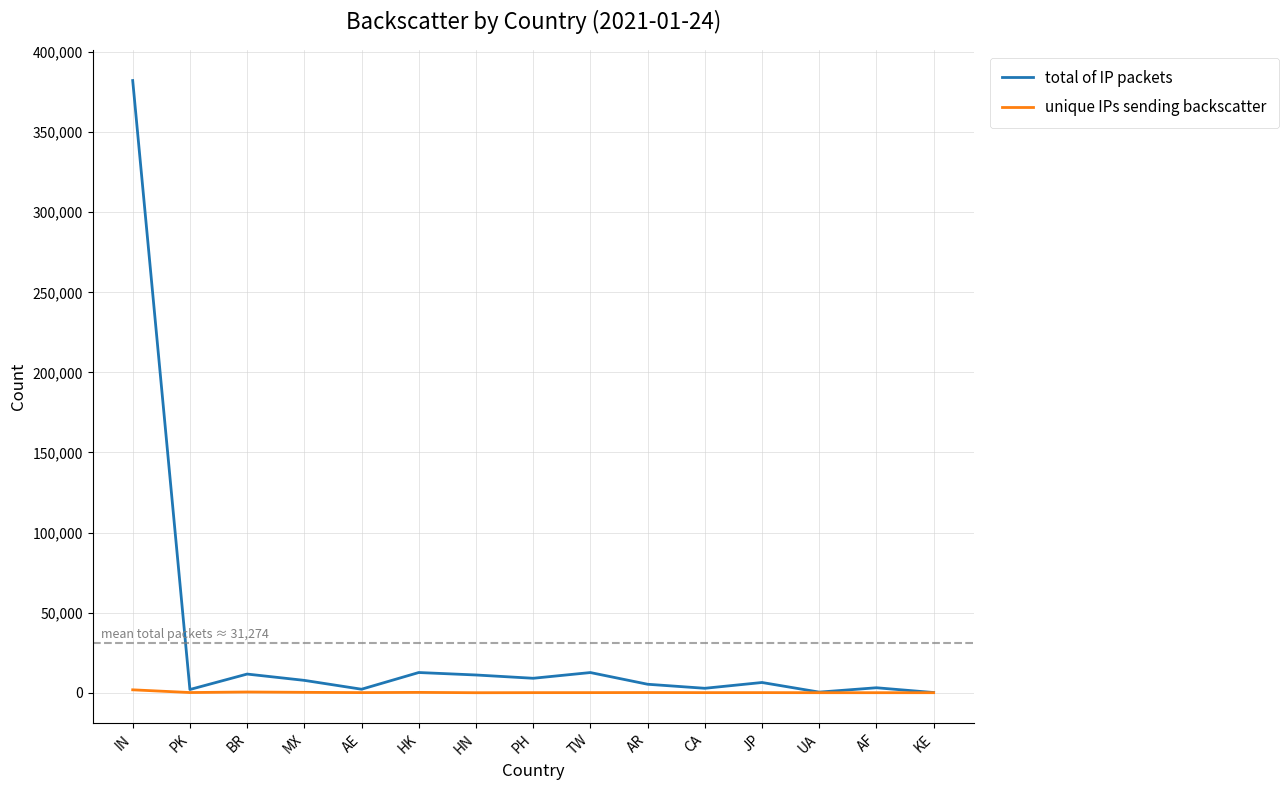

Rank the series by their average value, from highest to lowest.

total of IP packets, unique IPs sending backscatter